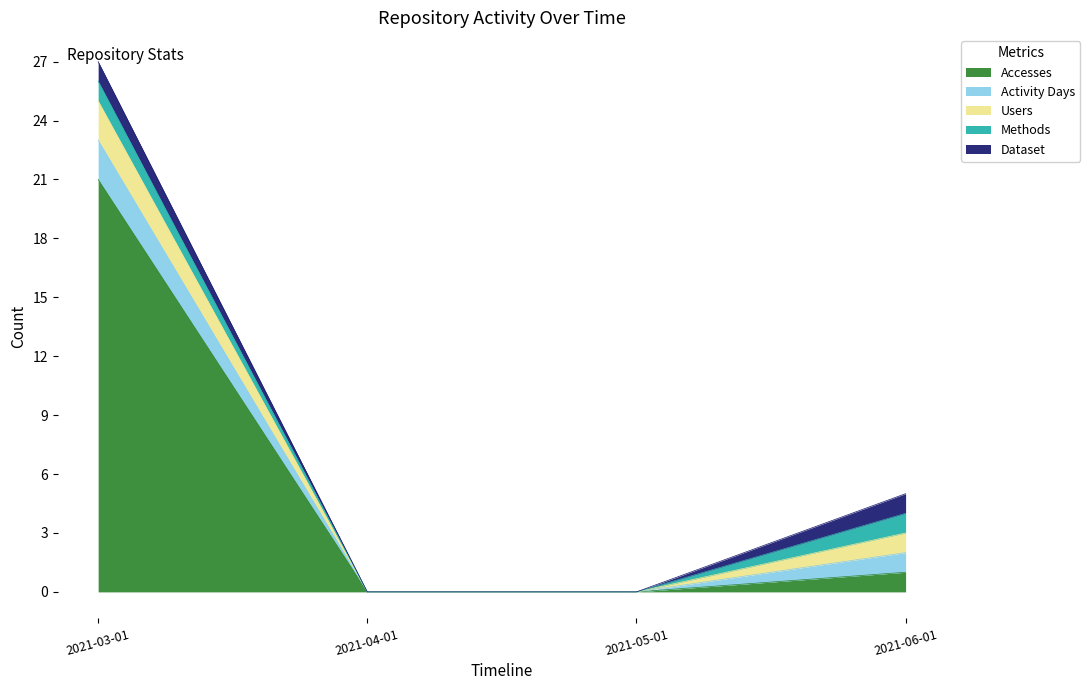

Which series has the widest spread of values?

Accesses